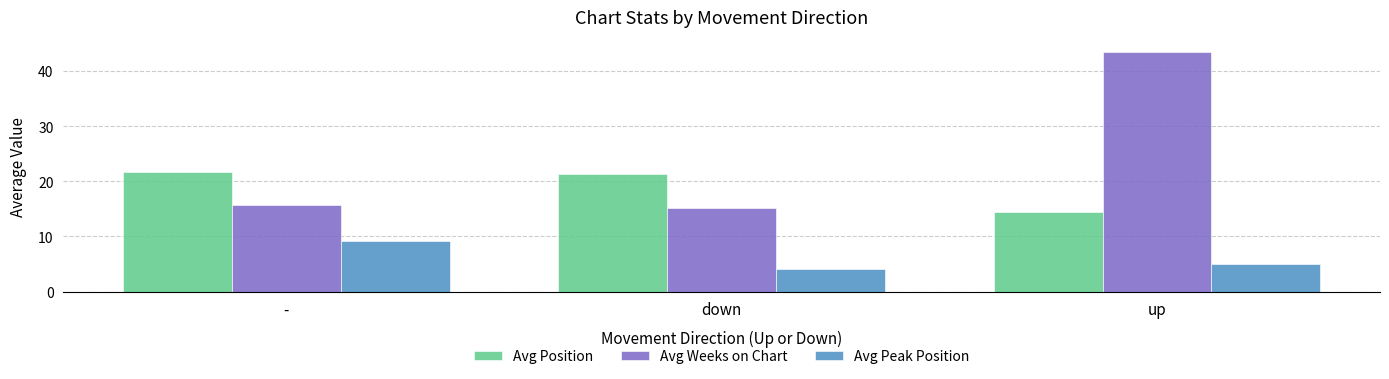

Is it true that Avg Weeks on Chart equals 43.5 at up?

True